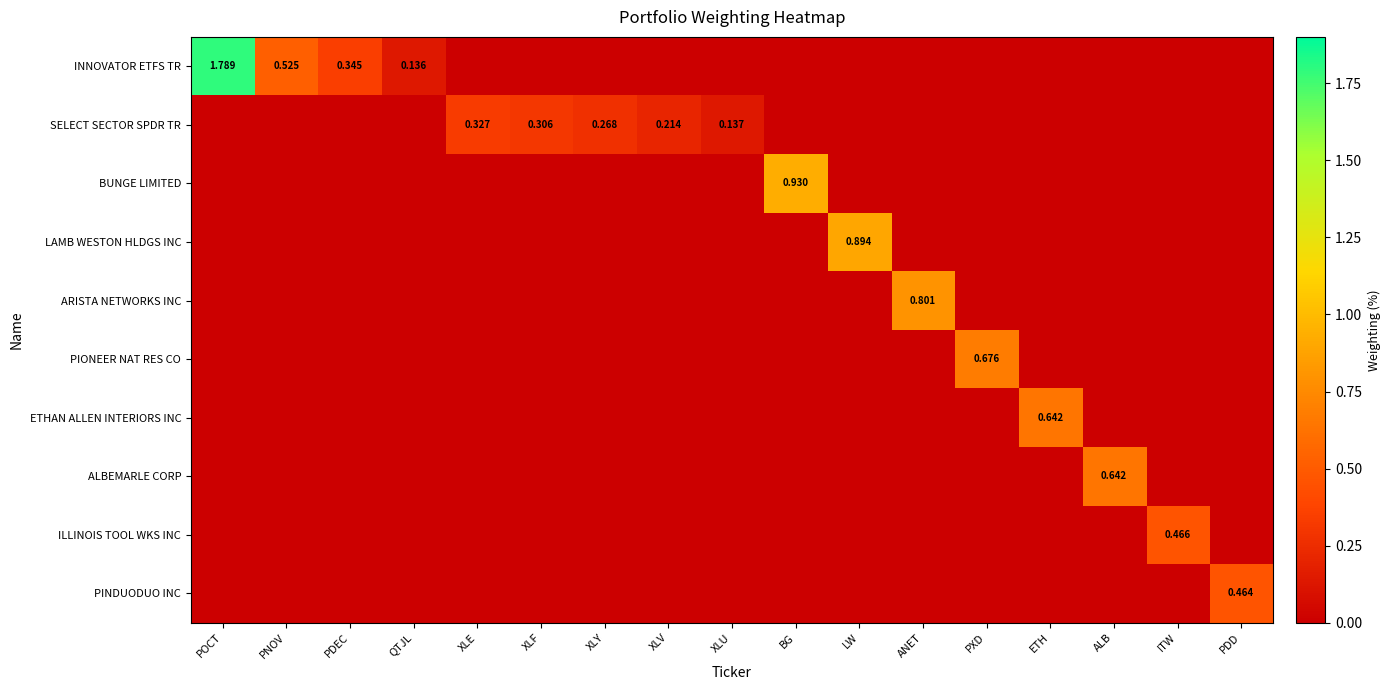

True or false: SELECT SECTOR SPDR TR has a value of 0.0 at PDEC.

True